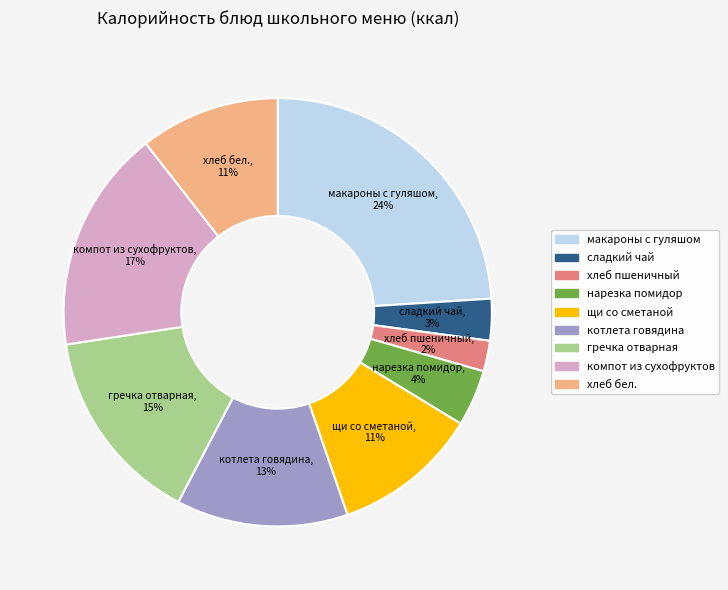

Do гречка отварная and нарезка помидор together represent more than half of the pie?

No